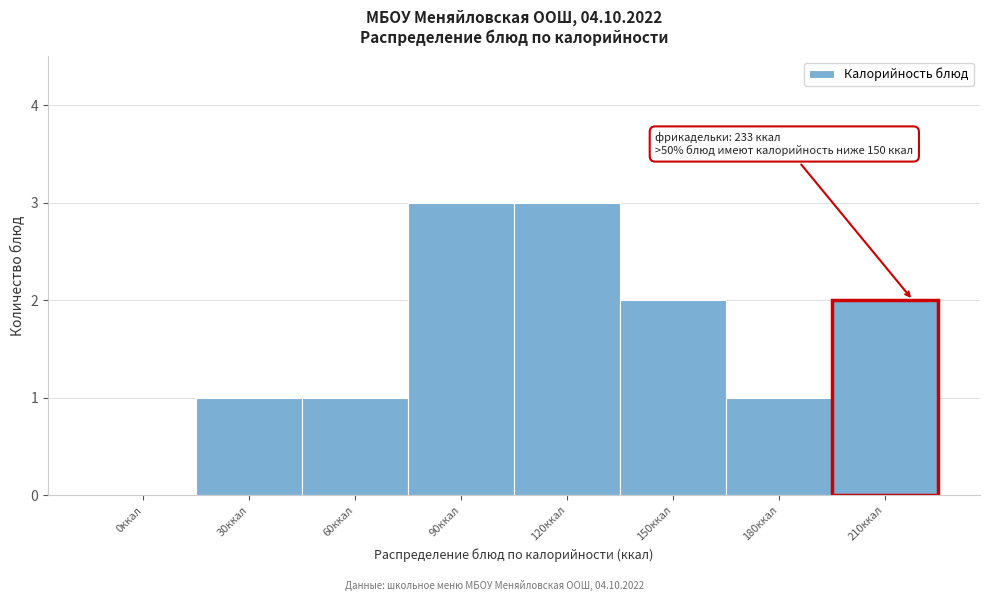

Reading left to right, transcribe all the data shown in this chart.

0ккал=0	30ккал=1	60ккал=1	90ккал=3	120ккал=3	150ккал=2	180ккал=1	210ккал=2